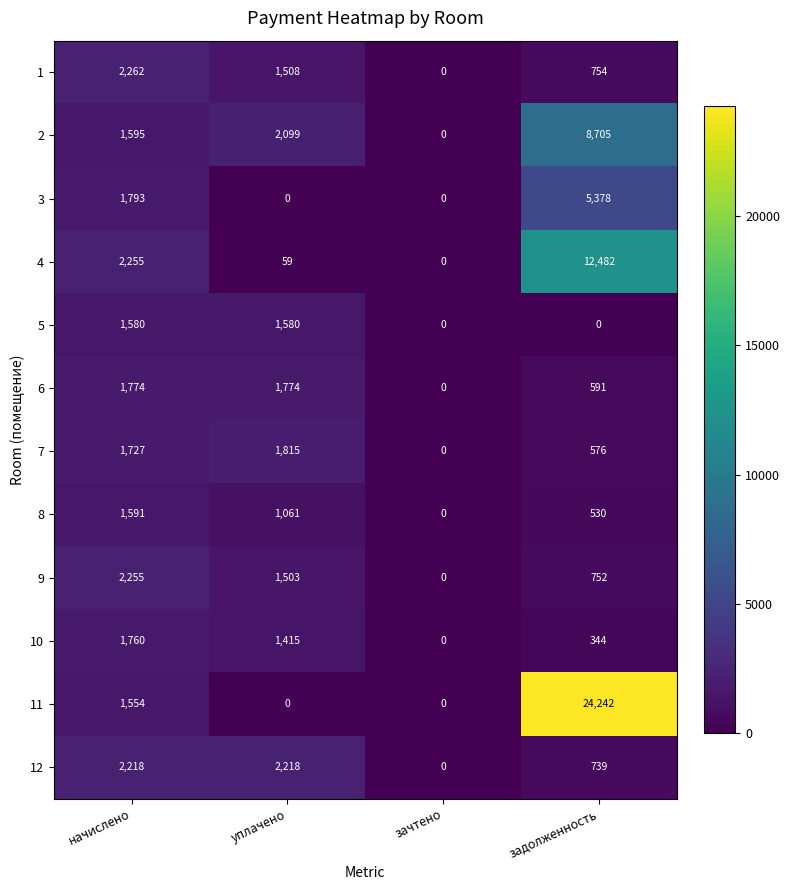

How many distinct data groups are displayed?

12